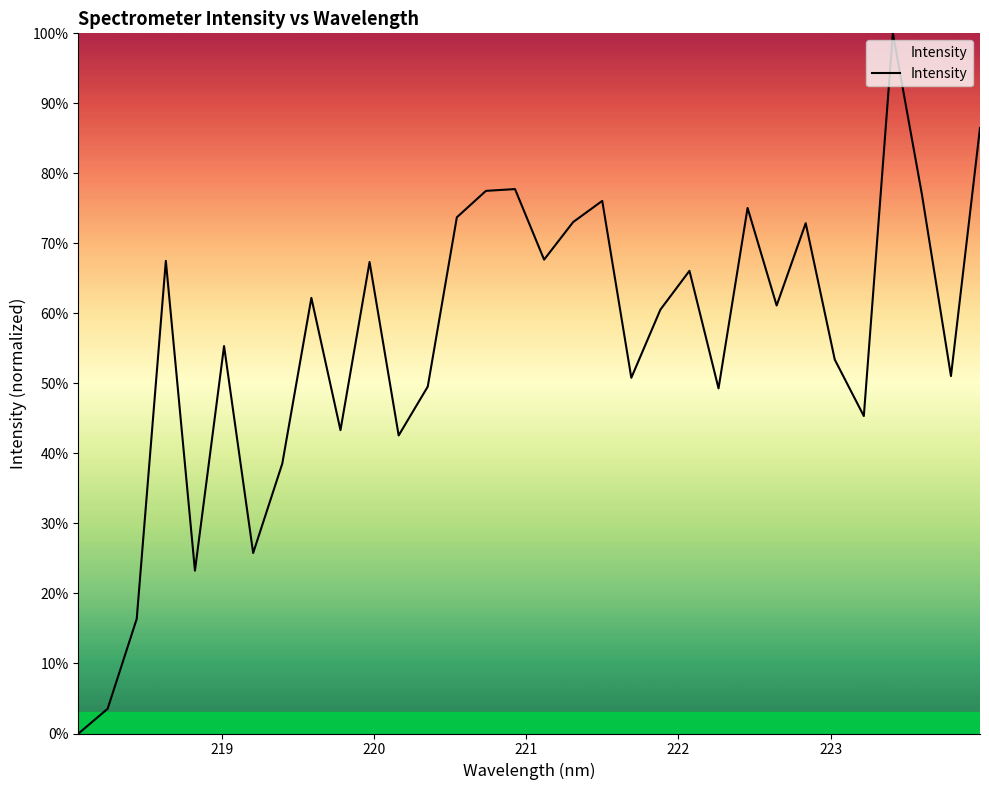

What is the greatest value displayed?

100.0